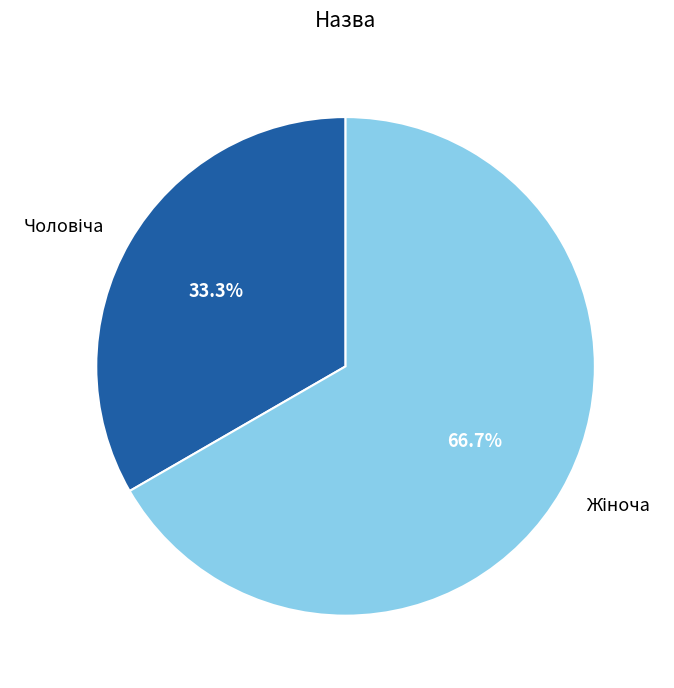

Does any single category account for the majority?

Yes